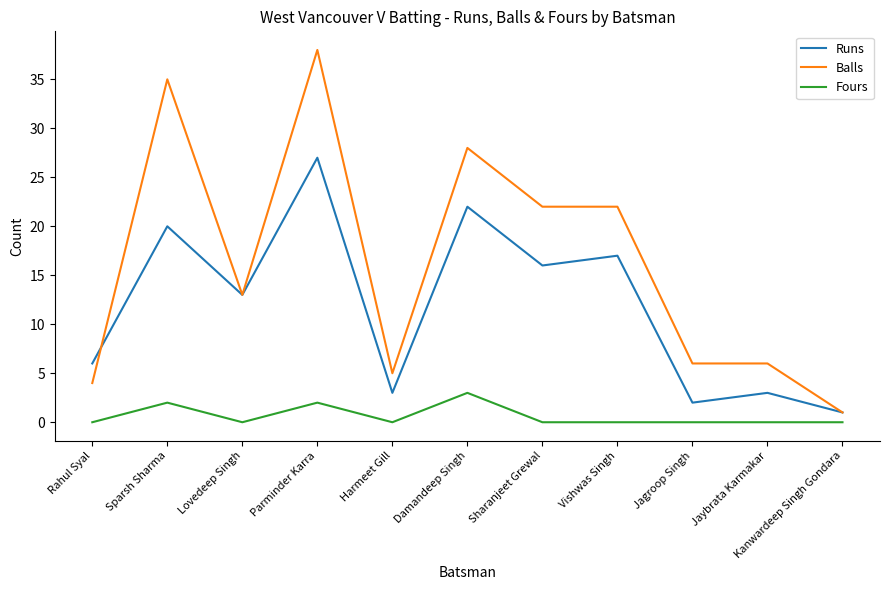

True or false: Runs and Fours cross at least once.

False